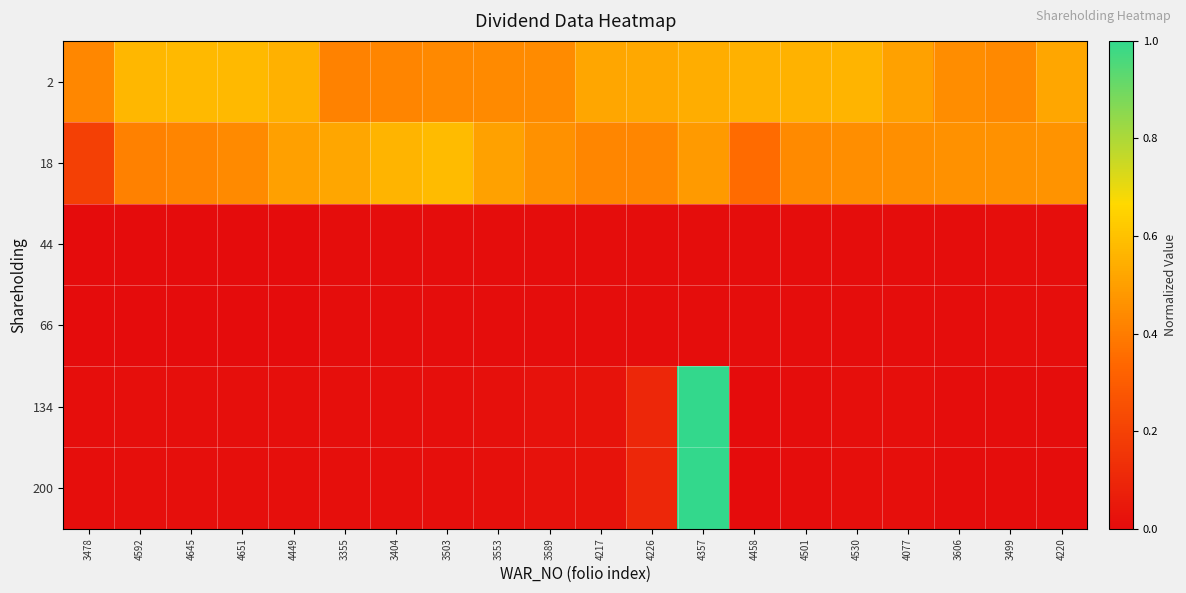

At which category does the chart reach its minimum across all series?

3478